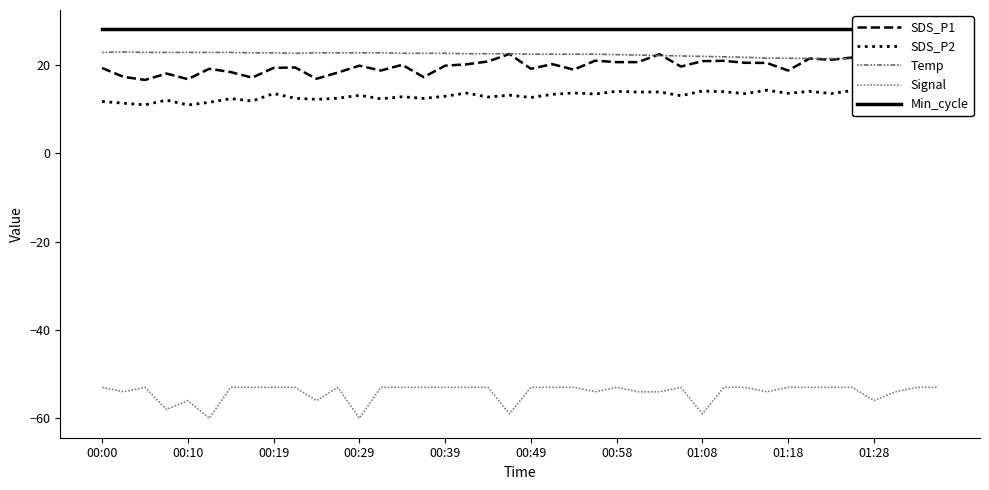

What are all the series names shown in the legend?

SDS_P1, SDS_P2, Temp, Signal, Min_cycle